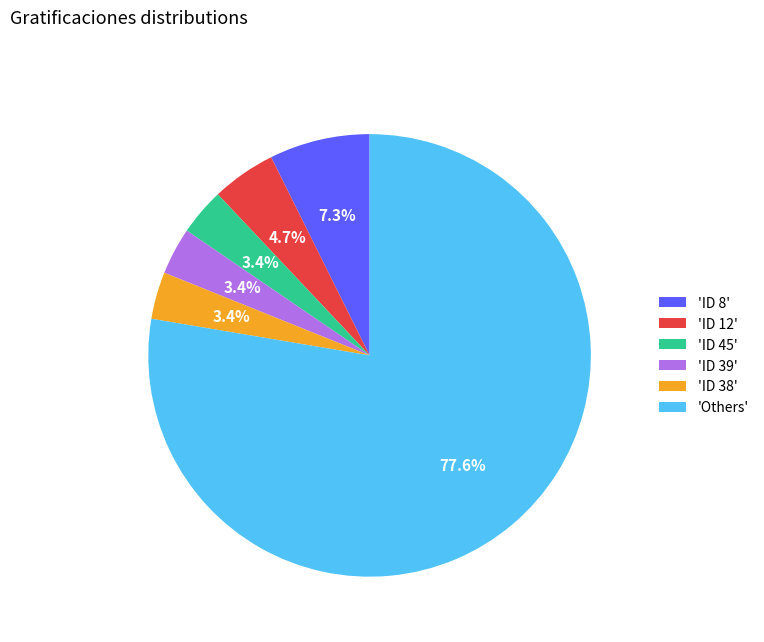

Which has a higher value, 'ID 8' or 'ID 38'?

'ID 8'